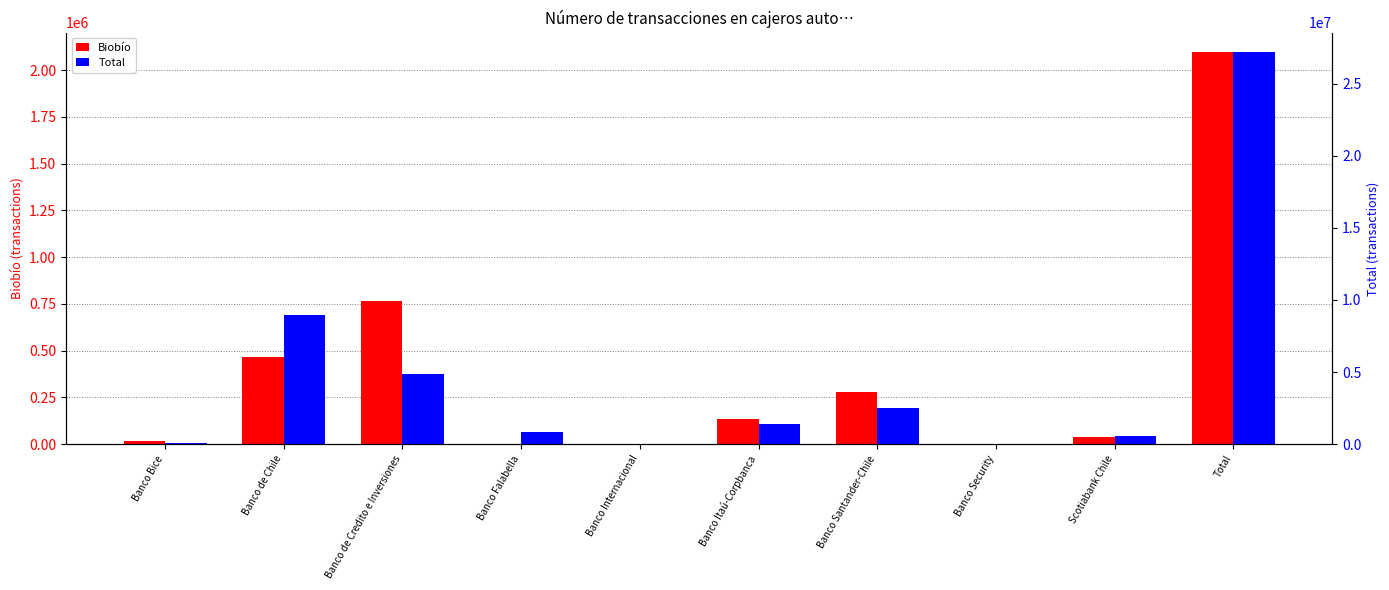

Reading left to right, list all the values displayed in this chart.

Biobío: 16664	465813	767252	0	0	135445	278360	1714	36996	2095256
Total: 94314	8934444	4838455	851448	4169	1370485	2508450	13487	566517	27180894